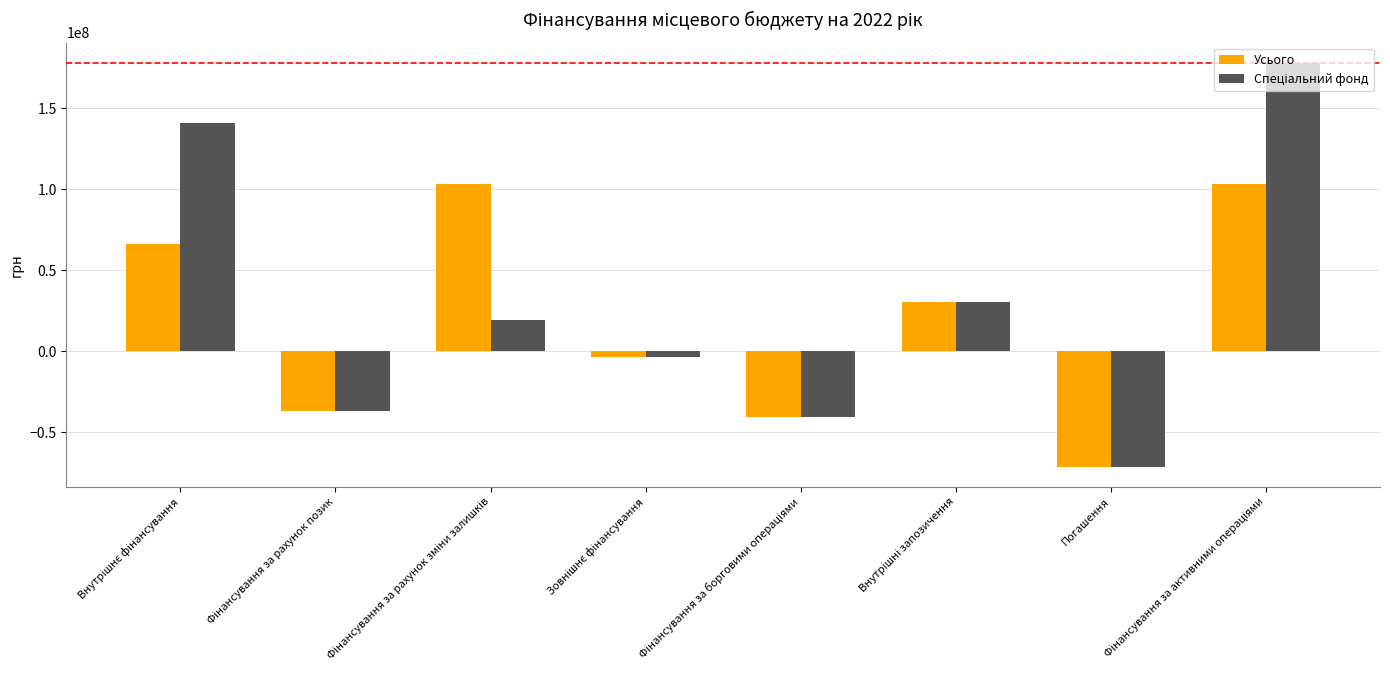

True or false: Усього has a value of -71335540 at Погашення.

True